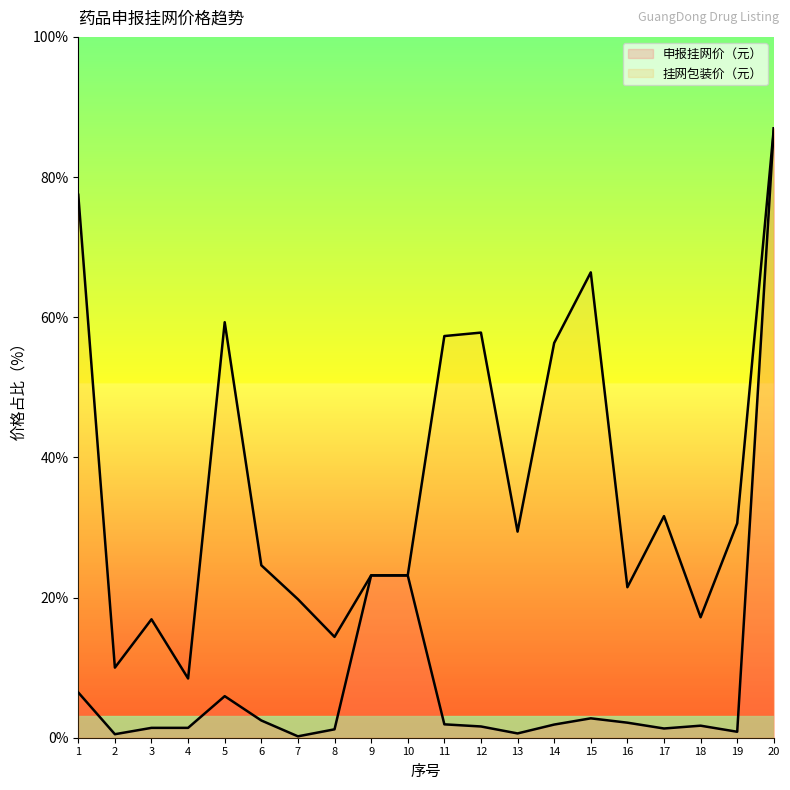

Which has a higher value, 16 or 20?

20